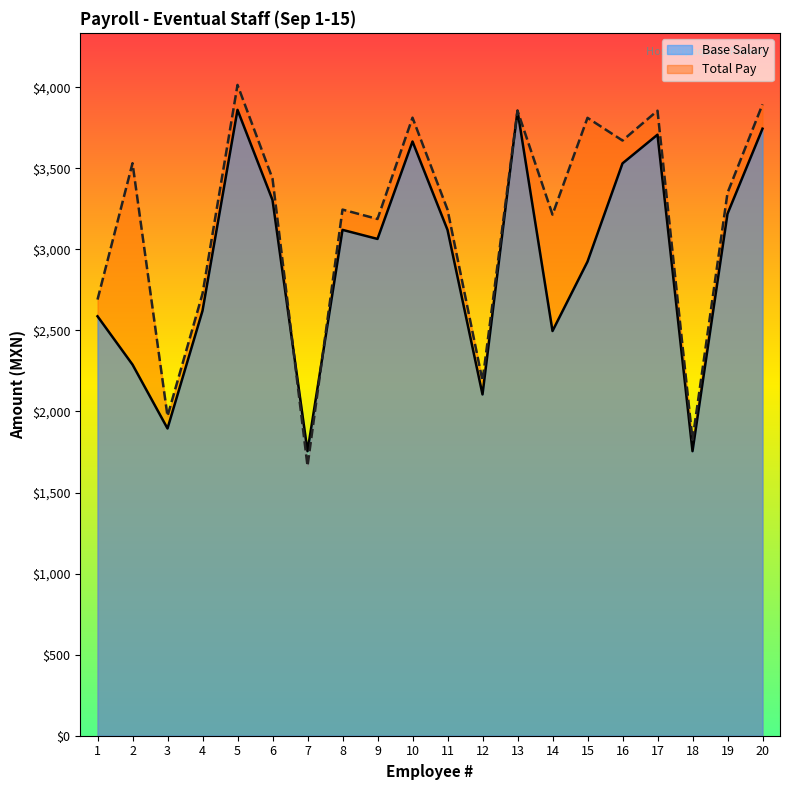

After their last crossing, which series has the higher values: Total Pay or Base Salary?

Total Pay